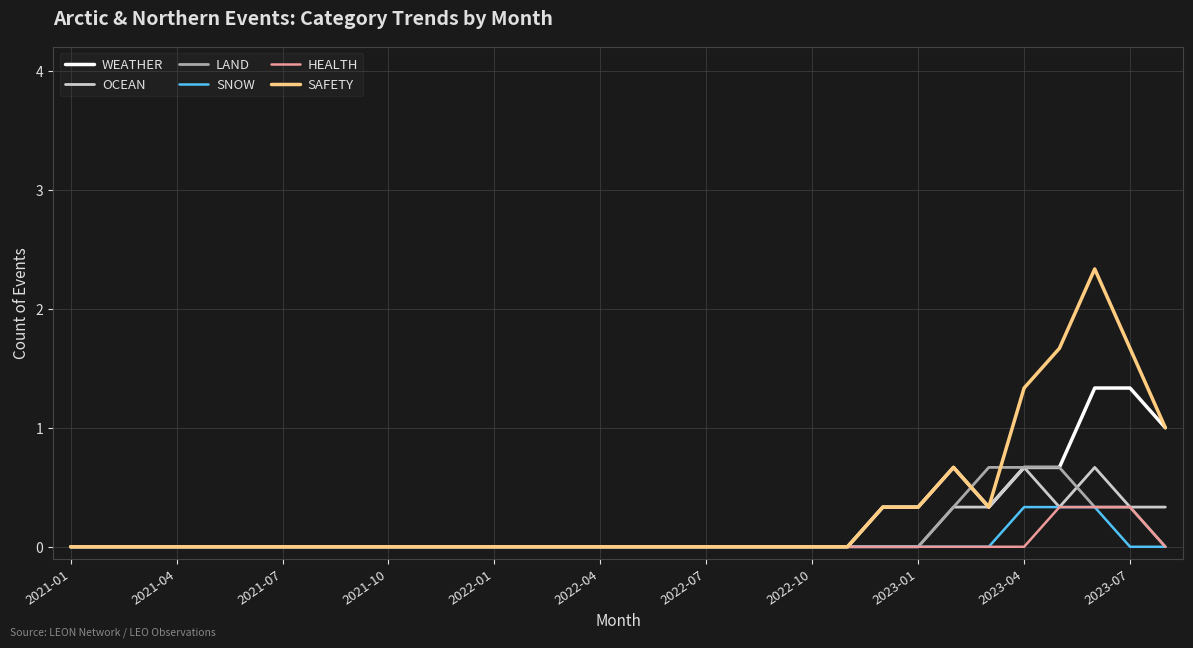

What is the maximum value shown in the chart?

2.3